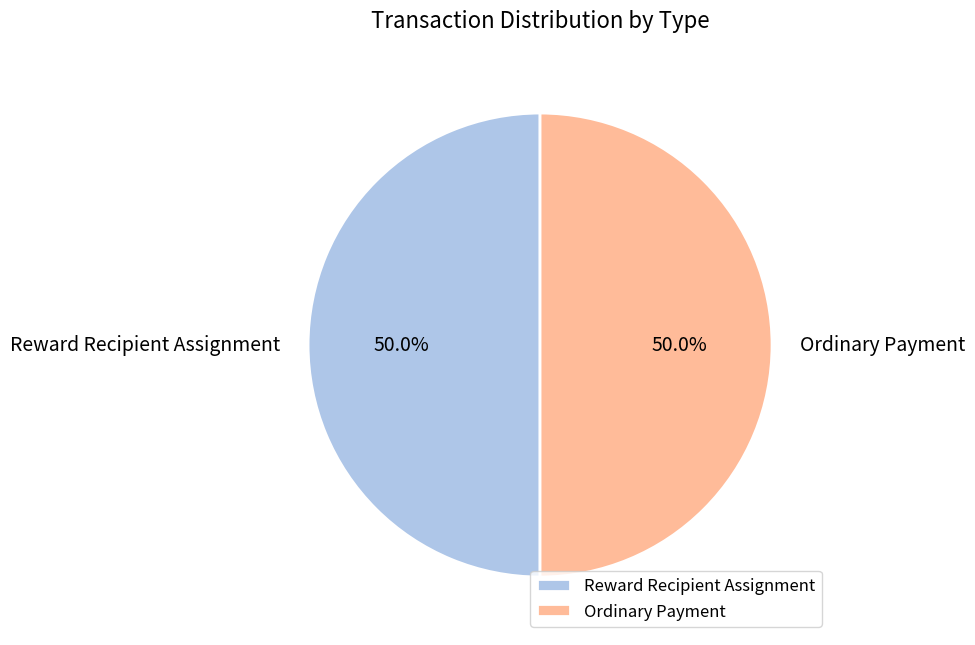

Combined, what portion of the pie is Reward Recipient Assignment and Ordinary Payment?

100.0%